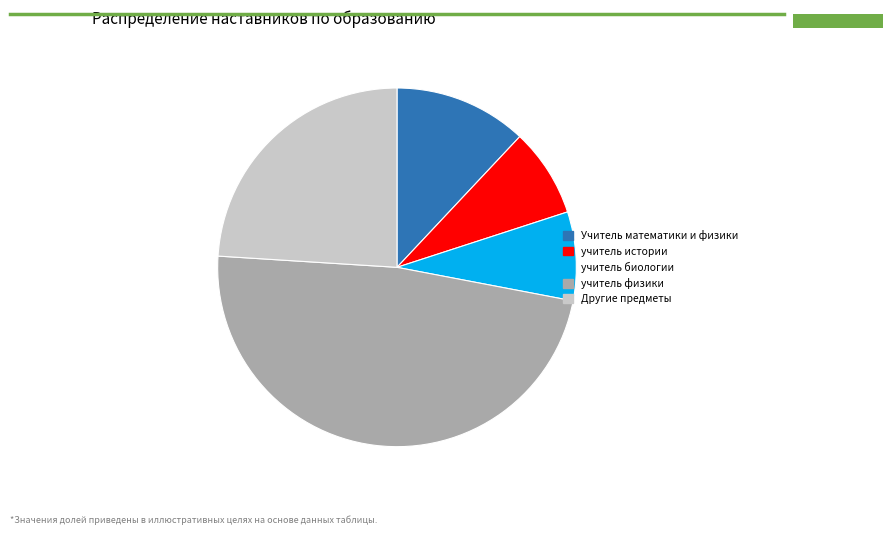

Does учитель истории represent more than half of the total?

No